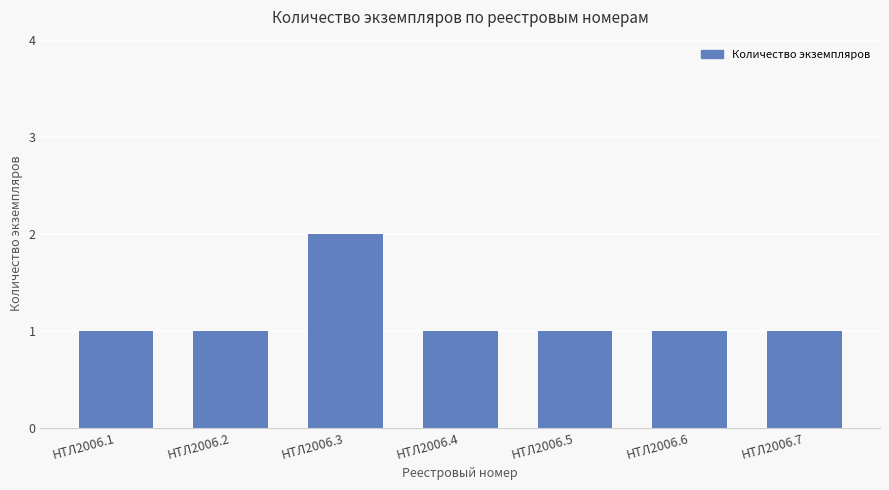

What is the minimum value shown in the chart?

1